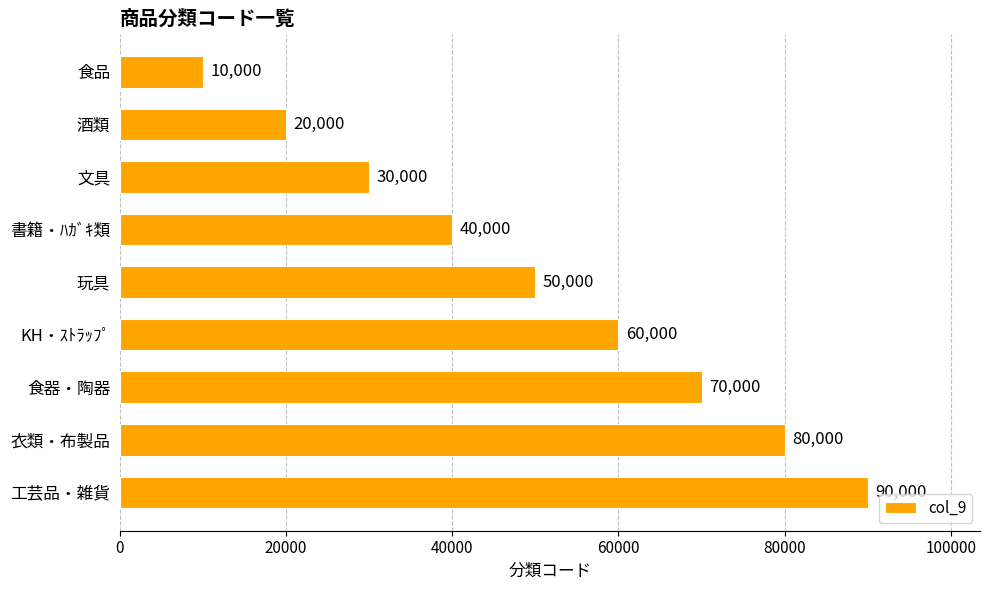

Reading bottom to top, transcribe all the data shown in this chart.

90000	80000	70000	60000	50000	40000	30000	20000	10000